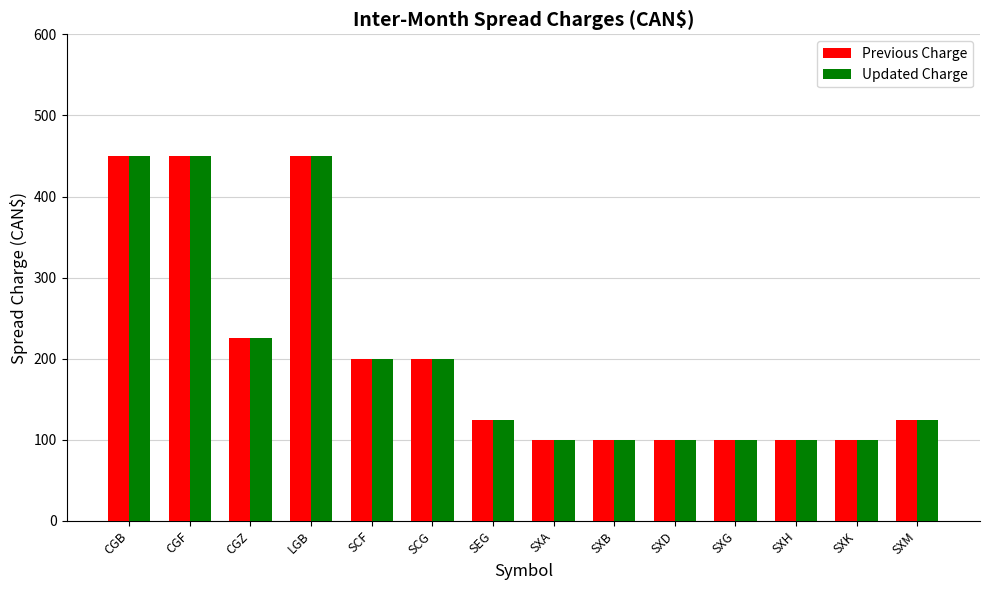

Is it true that Previous Charge equals 47 at SXA?

False